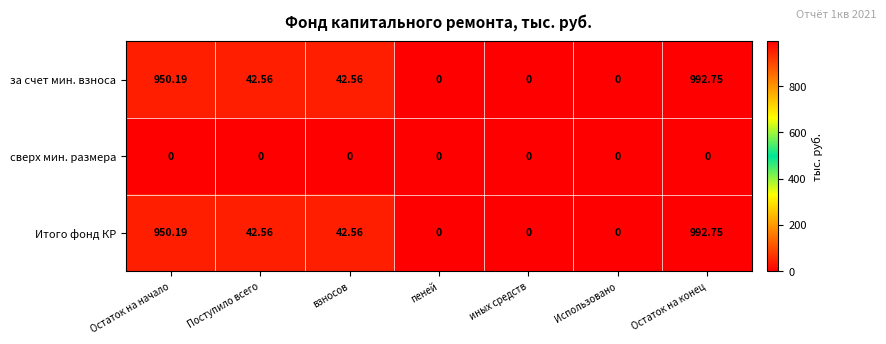

Which category has the highest value in the Итого фонд КР series?

Остаток на конец